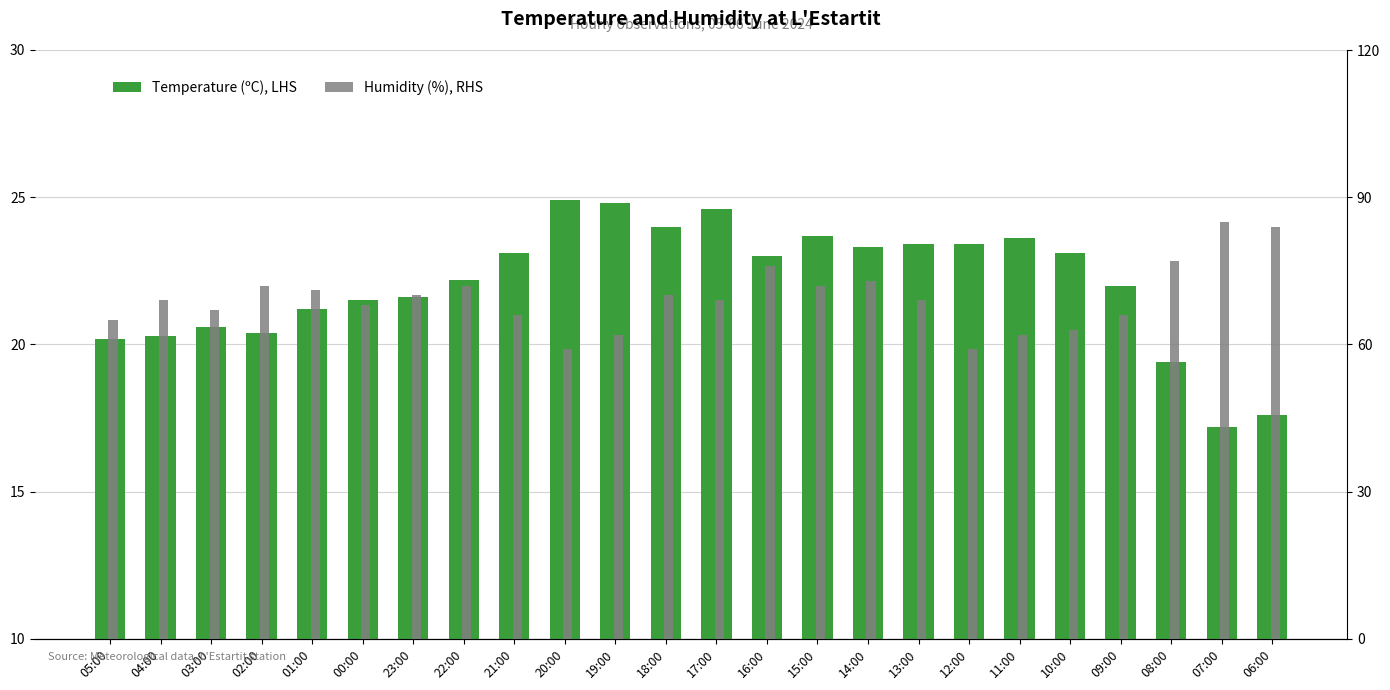

Which series has the largest total across all categories?

Humidity (%), RHS